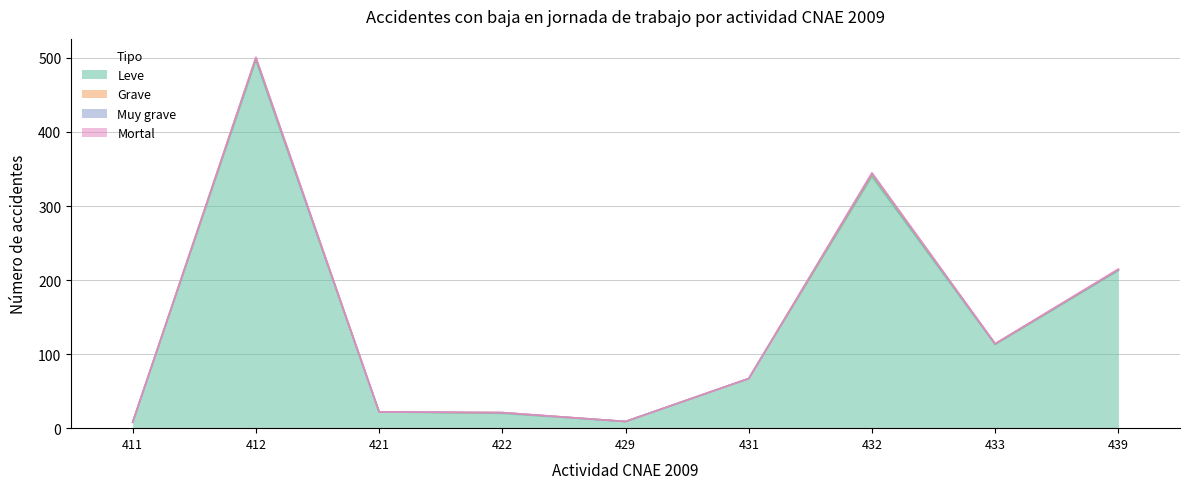

Which has a higher value, 439 or 411?

439